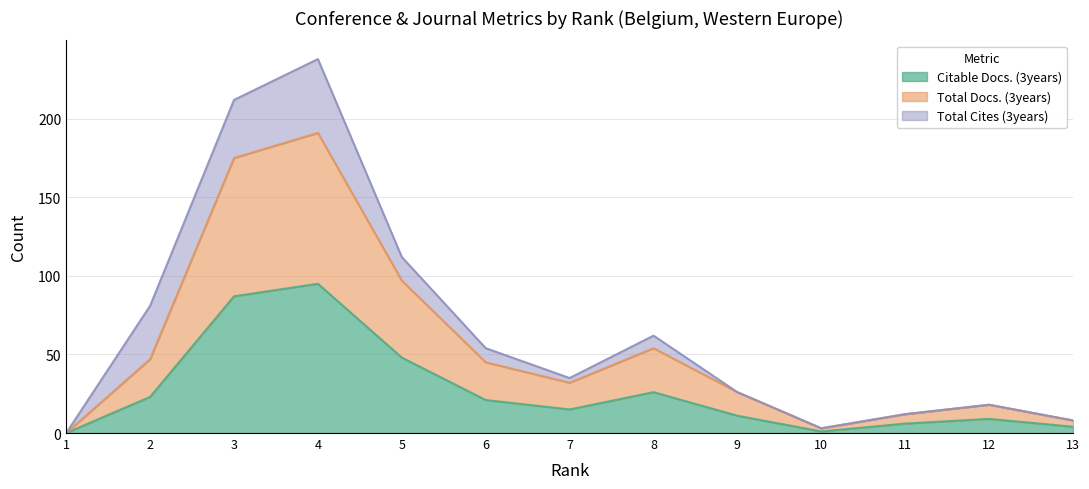

How many data points in Citable Docs. (3years) are above 15?

6